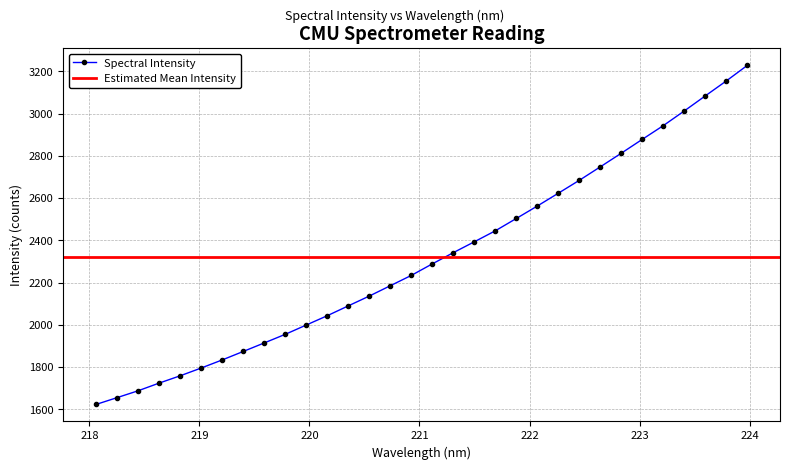

Reading left to right, list all the values displayed in this chart.

218.0596=1623.1	218.2508=1655.4	218.442=1687.8	218.6332=1724.2	218.8244=1758.7	219.0156=1795.6	219.2067=1833.9	219.3979=1874.0	219.589=1914.4	219.7801=1955.1	219.9712=1999.2	220.1623=2043.3	220.3533=2089.9	220.5444=2136.4	220.7354=2185.3	220.9264=2234.2	221.1174=2288.8	221.3083=2342.0	221.4993=2393.4	221.6902=2445.4	221.8812=2503.9	222.0721=2562.9	222.263=2623.5	222.4538=2684.6	222.6447=2748.4	222.8355=2812.9	223.0264=2878.6	223.2172=2943.5	223.408=3013.1	223.5987=3084.3	223.7895=3155.0	223.9802=3228.6